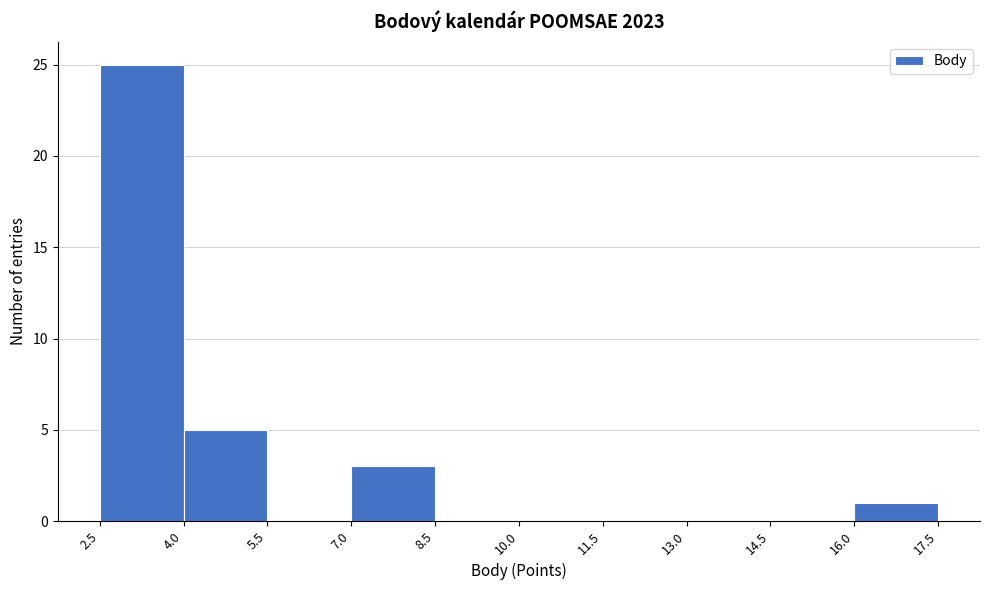

Reading left to right, transcribe this chart: for each bar, give the range it covers on the x-axis and its height. The values are not printed on the chart, so give them approximately, as read against the axis.

2.5 to 4.0: 25
4.0 to 5.5: 5
5.5 to 7.0: 0
7.0 to 8.5: 3
8.5 to 10.0: 0
10.0 to 11.5: 0
11.5 to 13.0: 0
13.0 to 14.5: 0
14.5 to 16.0: 0
16.0 to 17.5: 1